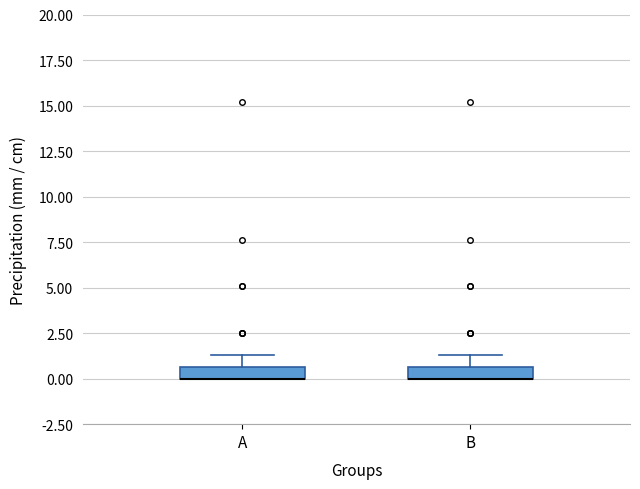

Where does the upper whisker of the box for B end on the y-axis? The values are not printed on the chart, so give them approximately, as read against the axis.

1.5